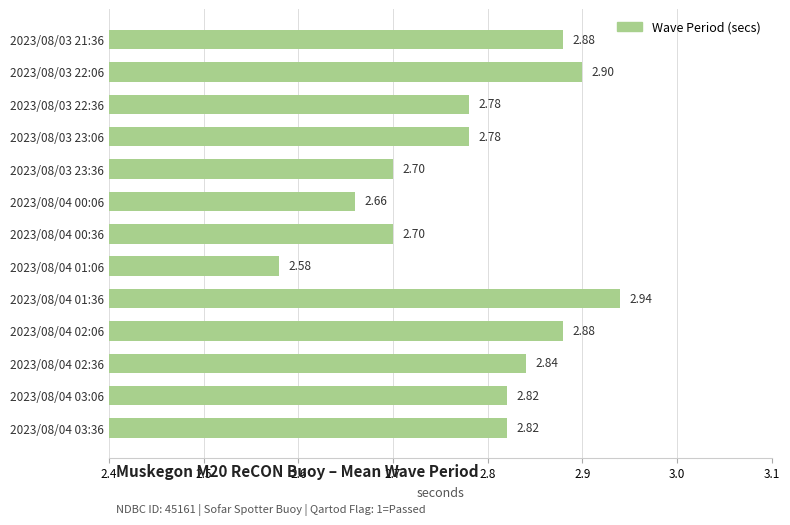

Approximately how many times larger is the value at 2023/08/03 23:36 compared to 2023/08/04 02:06?

0.9